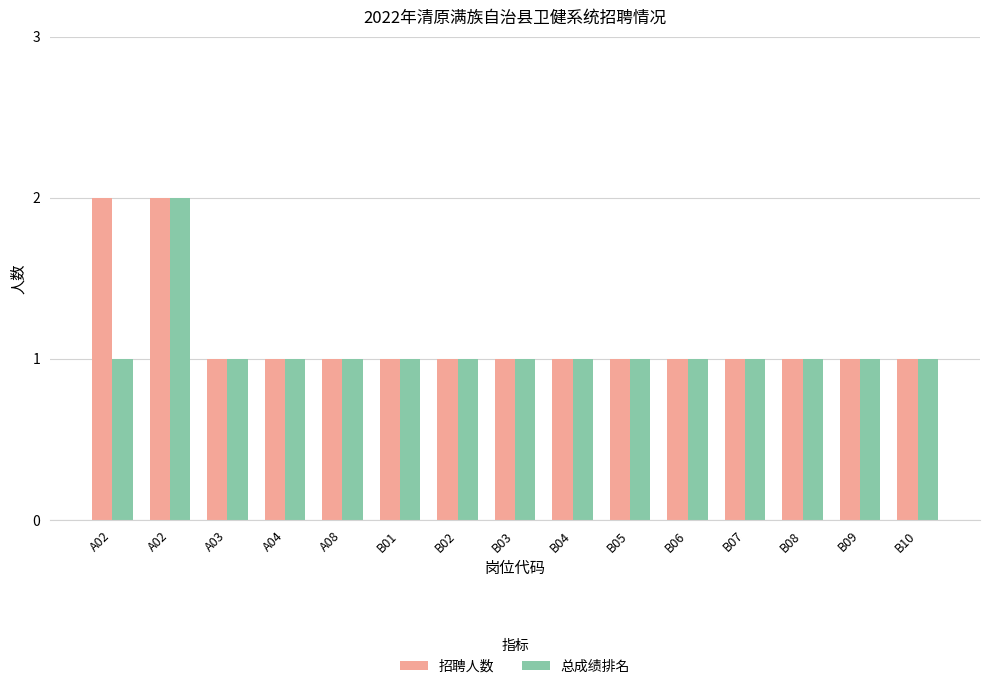

What are all the series names shown in the legend?

招聘人数, 总成绩排名